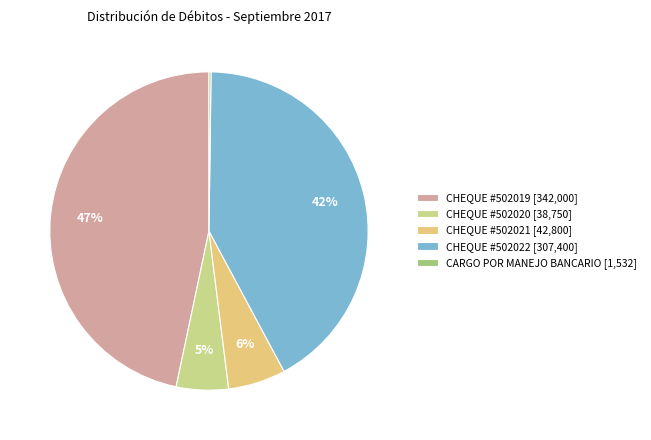

What is the smallest slice in the pie chart?

CARGO POR MANEJO BANCARIO